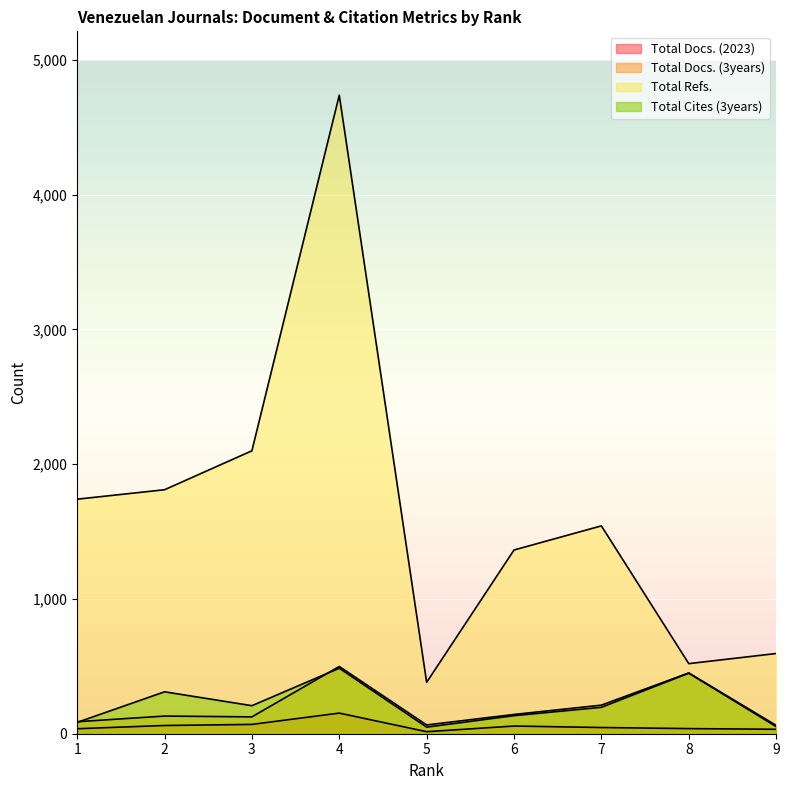

True or false: Total Cites (3years) has a value of 120 at 7.

False